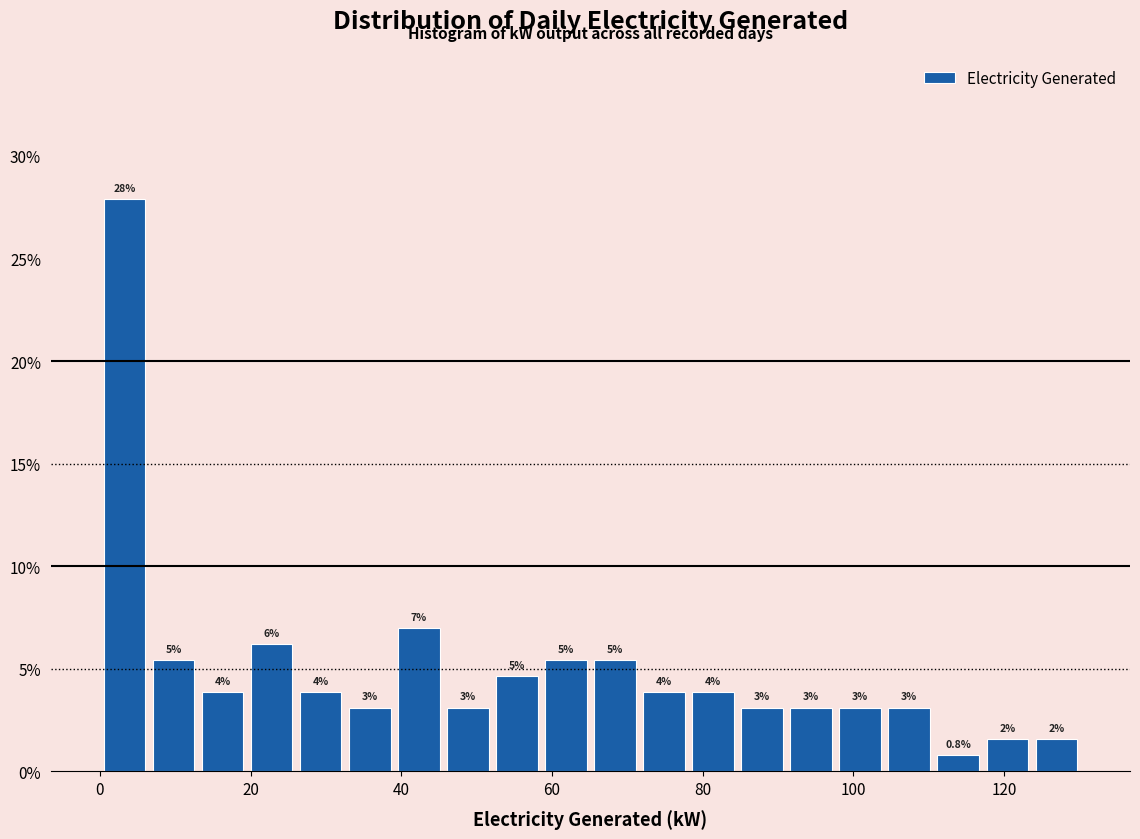

Around what value on the x-axis is the tallest bar? Give the approximate position of its centre, as read against the axis.

4